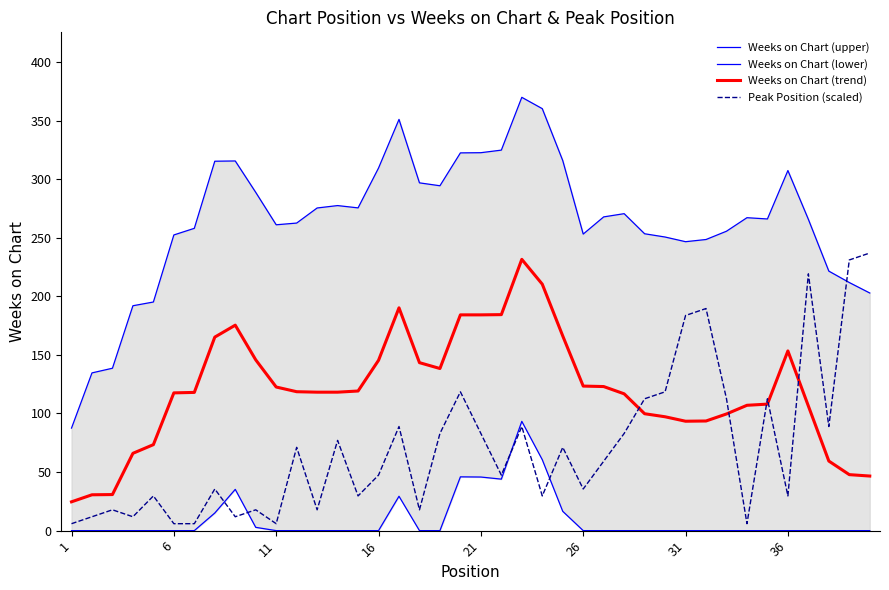

True or false: Weeks on Chart (trend) and Peak Position (scaled) intersect in this chart.

True